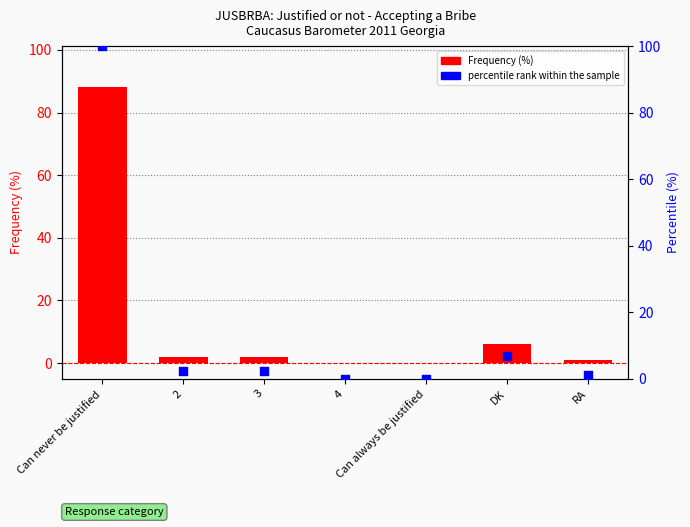

Which series contains the highest Y value?

percentile rank within the sample